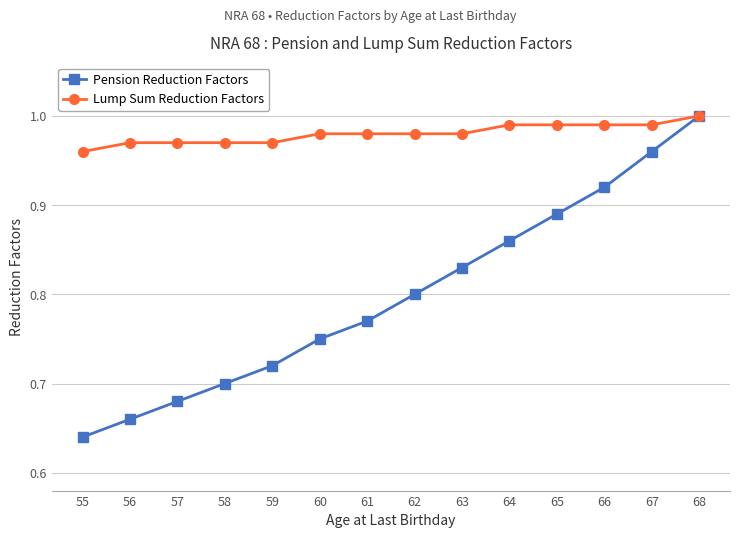

The value of Pension Reduction Factors at 60 is 0.8. True or false?

True